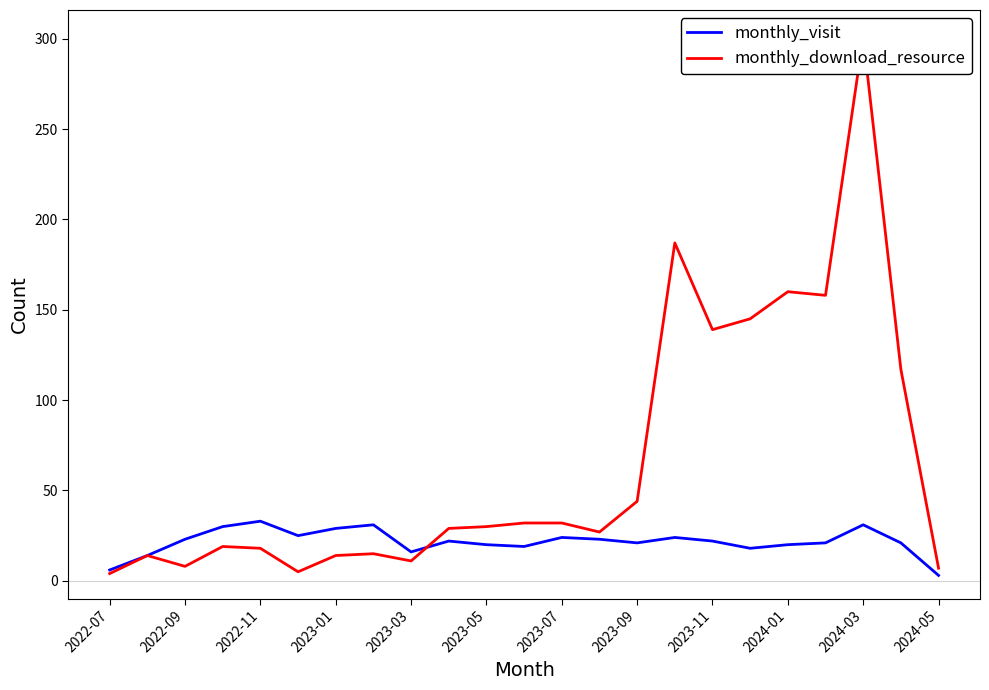

What is the value of the monthly_visit point at the 9th from the left?

16